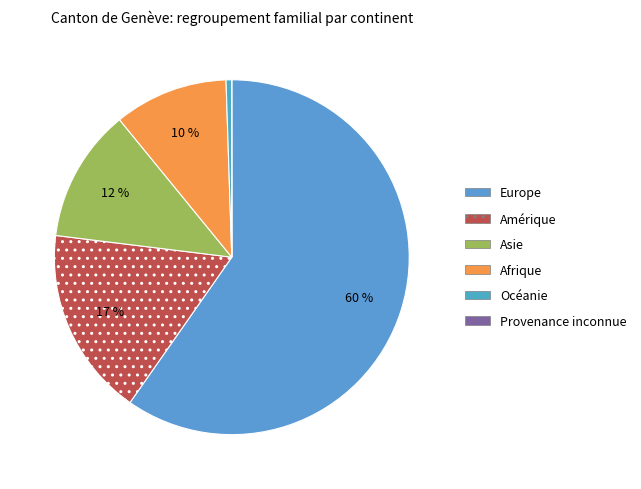

To the nearest percent, what is the difference between the Europe and Provenance inconnue slice percentages?

60%